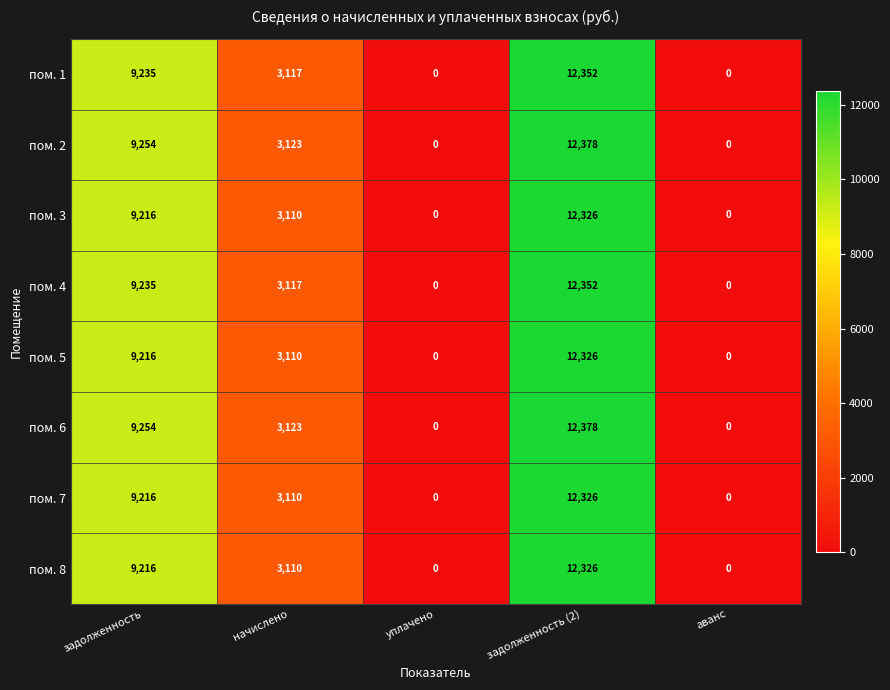

At which label does пом. 2 first exceed 3123?

задолженность